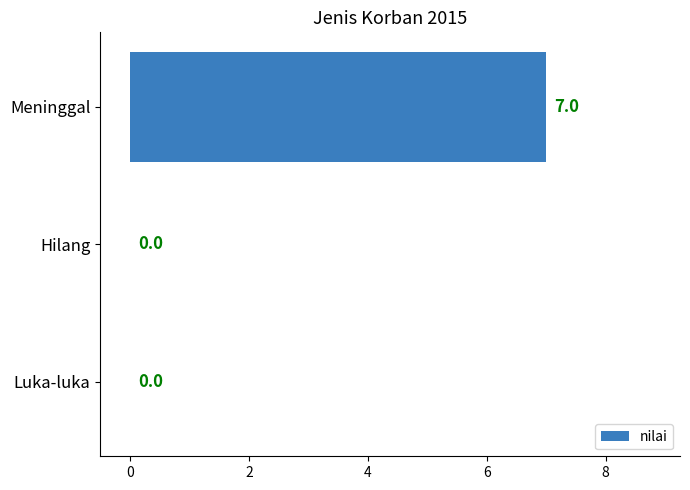

What is the approximate value at Meninggal?

7